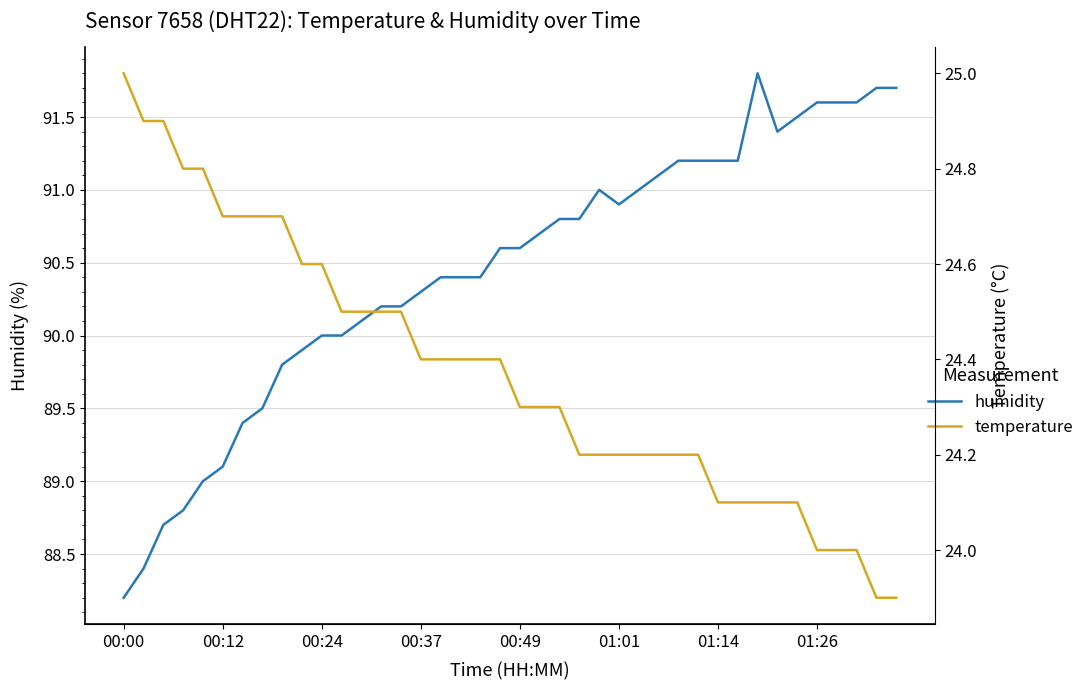

The value of humidity at 22 is 57.7. True or false?

False